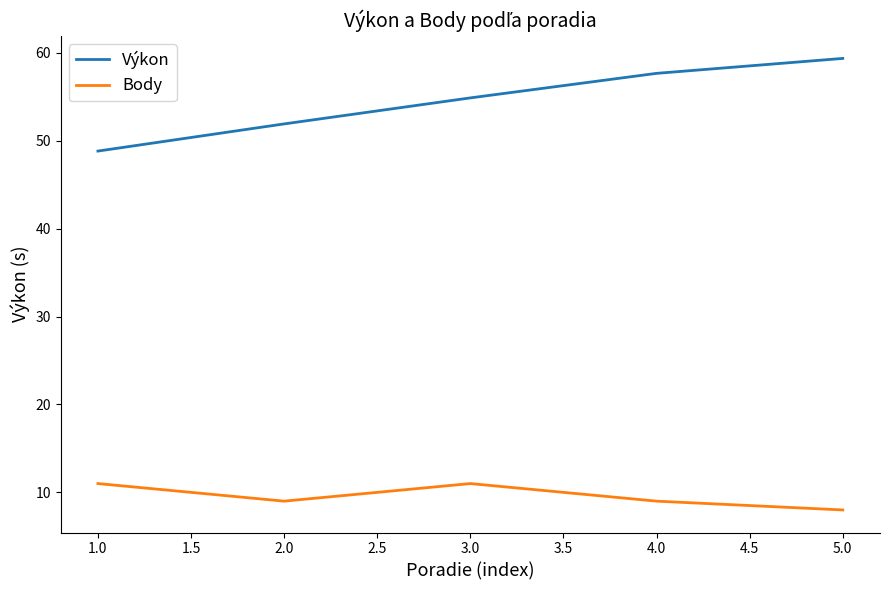

True or false: Výkon and Body cross at least once.

False